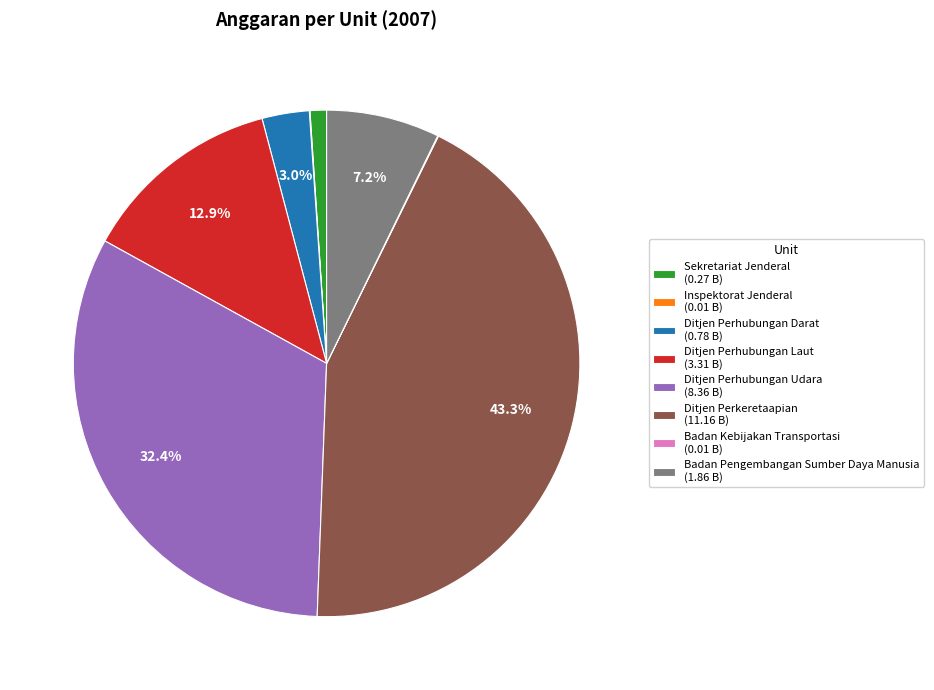

To the nearest percent, what is the average slice percentage?

12%